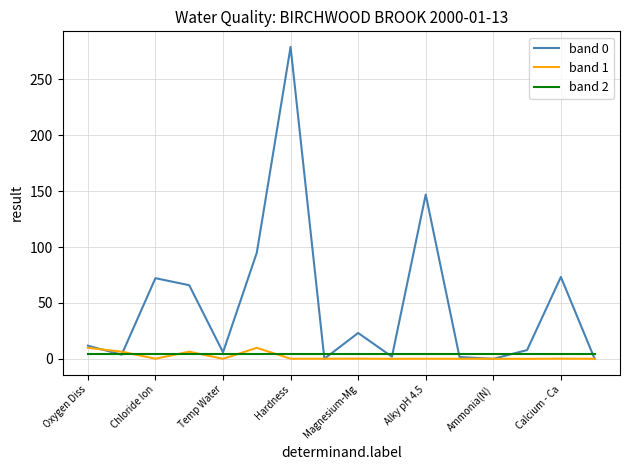

What is the maximum value shown in the chart?

279.0